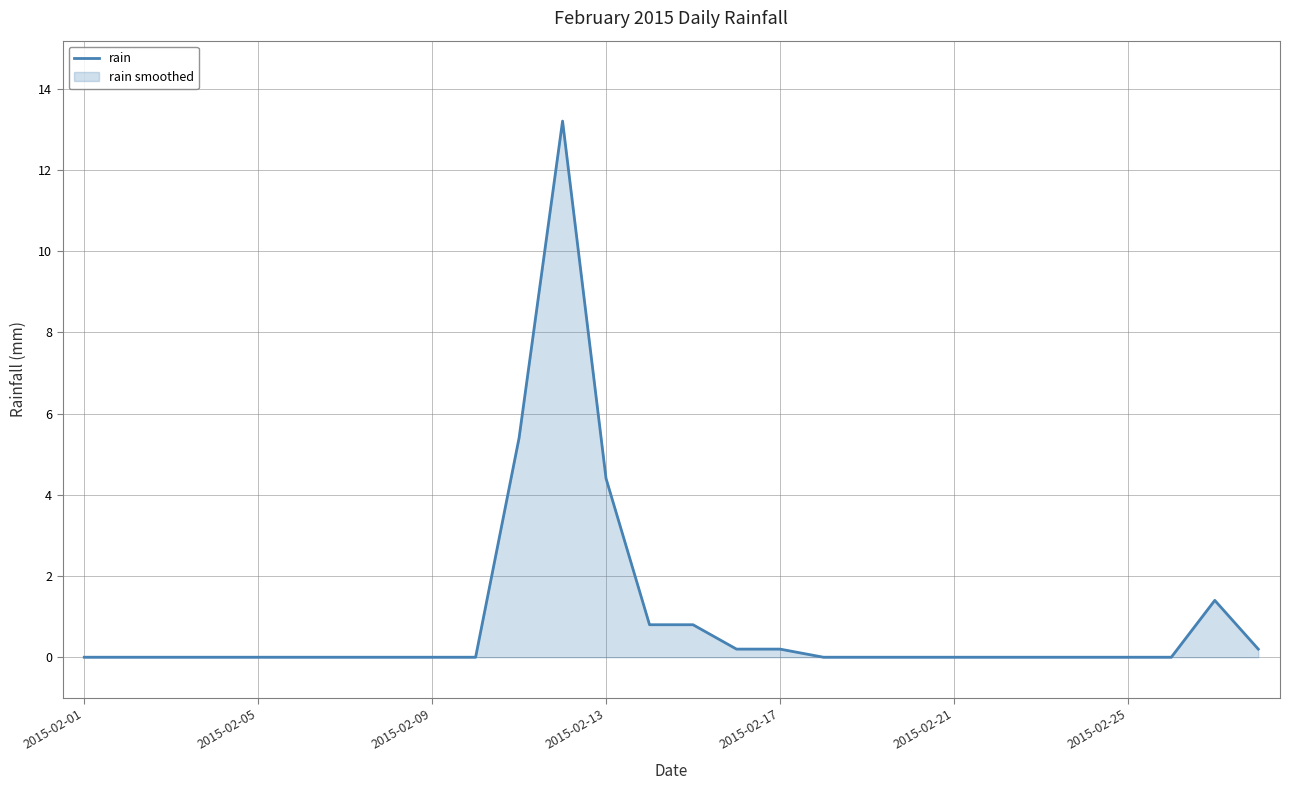

Where is the data nearest to the value 6?

10